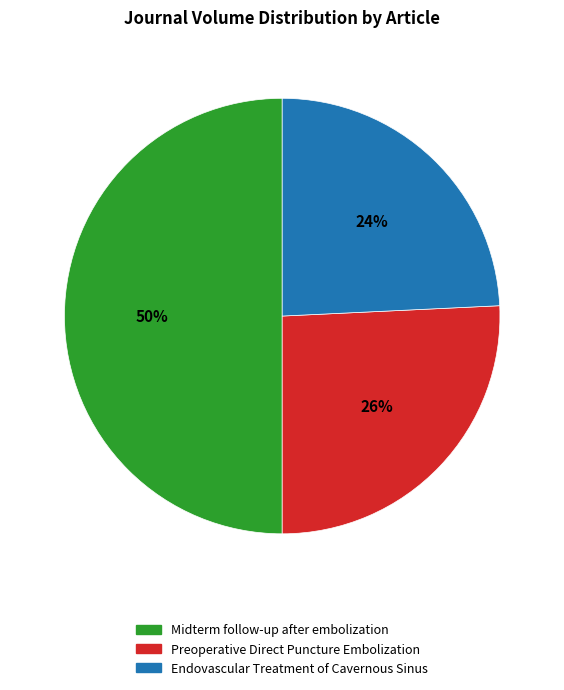

Between Preoperative Direct Puncture Embolization and Endovascular Treatment of Cavernous Sinus, which is larger?

Preoperative Direct Puncture Embolization